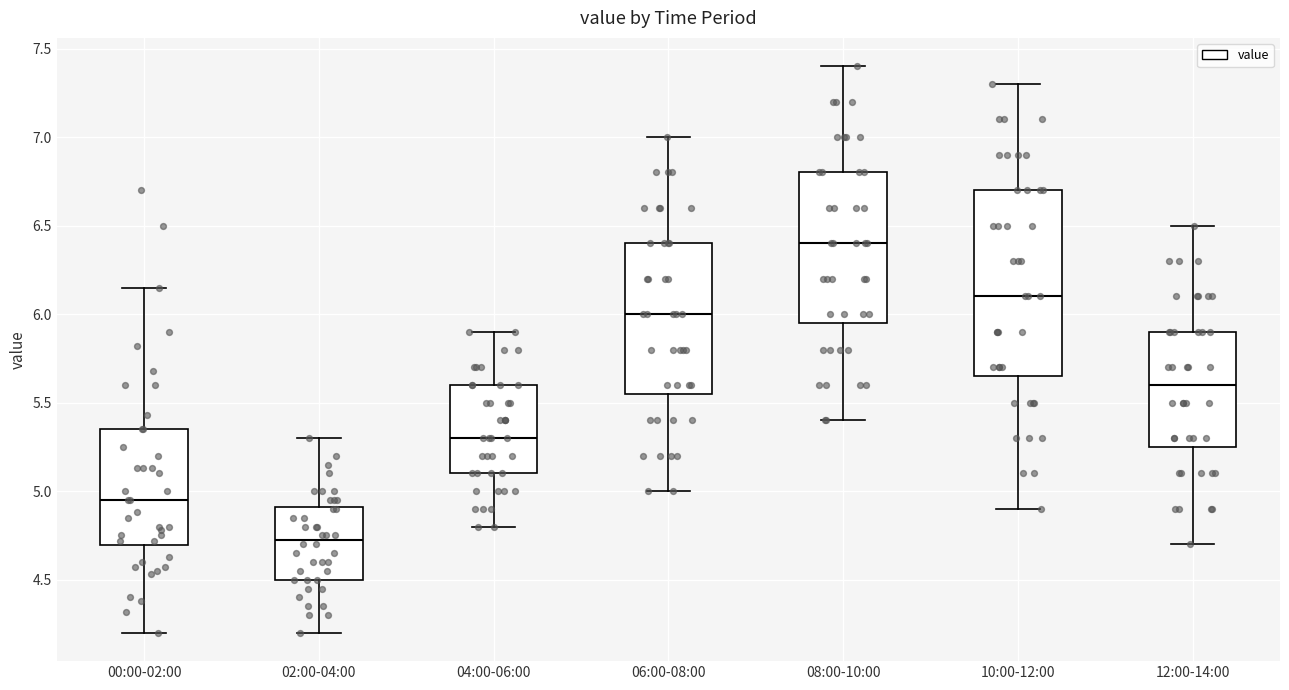

Reading left to right, transcribe this box plot: for each box, give where its median line is, the range the box spans, and where its two whiskers end, as read against the y-axis. The values are not printed on the chart, so give them approximately, as read against the axis.

00:00-02:00: median 4.95, box 4.70 to 5.35, whiskers 4.20 to 6.15
02:00-04:00: median 4.75, box 4.50 to 4.90, whiskers 4.20 to 5.30
04:00-06:00: median 5.30, box 5.10 to 5.60, whiskers 4.80 to 5.90
06:00-08:00: median 6.00, box 5.55 to 6.40, whiskers 5.00 to 7.00
08:00-10:00: median 6.40, box 5.95 to 6.80, whiskers 5.40 to 7.40
10:00-12:00: median 6.10, box 5.65 to 6.70, whiskers 4.90 to 7.30
12:00-14:00: median 5.60, box 5.25 to 5.90, whiskers 4.70 to 6.50